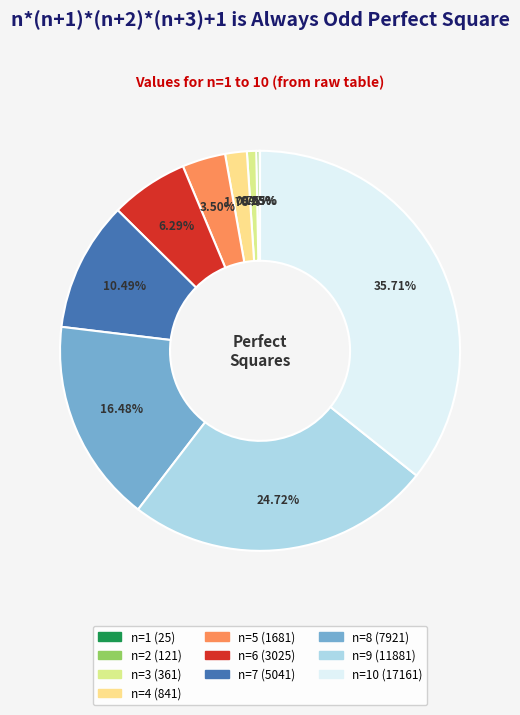

Is it true that n=6 (3025) is 6% of the pie?

True